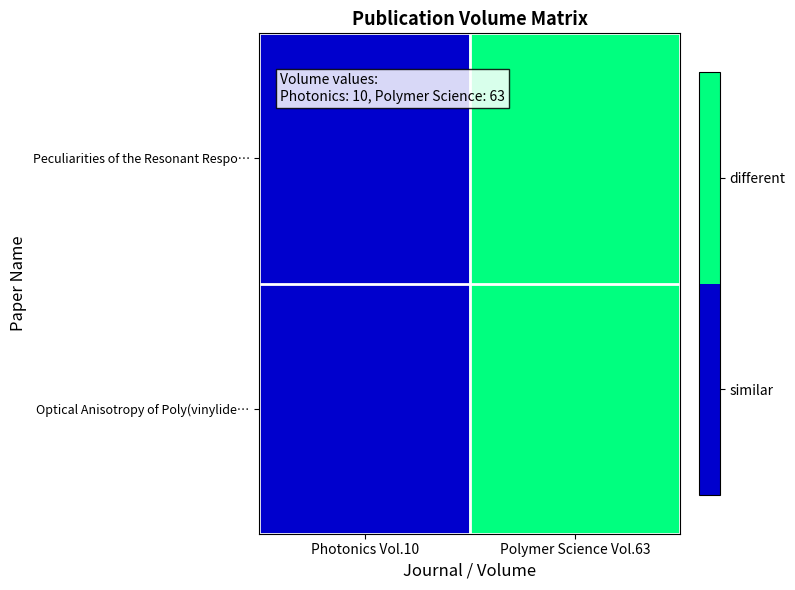

Which series has the largest total across all categories?

Peculiarities of the Resonant Respo…